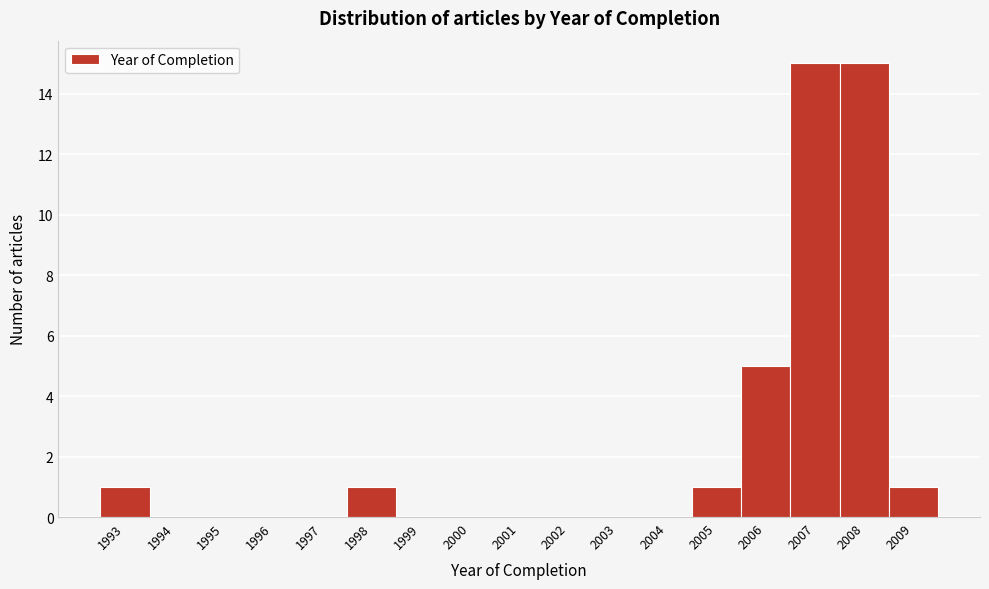

Reading left to right, extract all data points from this chart.

1993=1	1994=0	1995=0	1996=0	1997=0	1998=1	1999=0	2000=0	2001=0	2002=0	2003=0	2004=0	2005=1	2006=5	2007=15	2008=15	2009=1